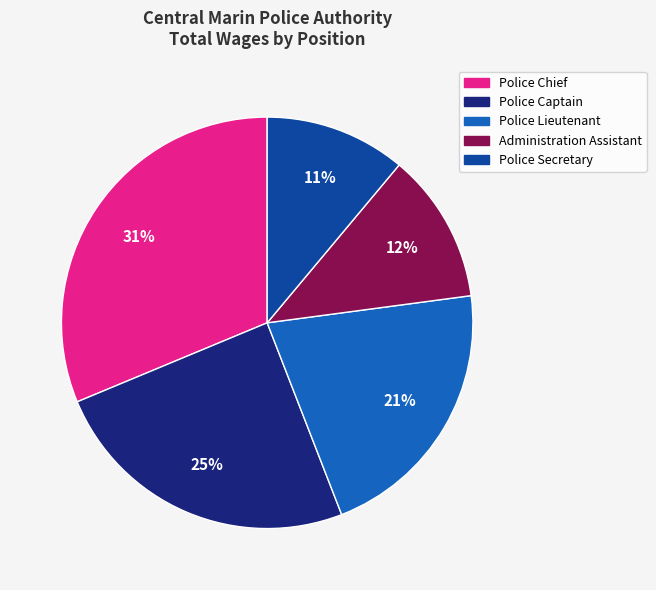

Count the number of slices in the pie.

5